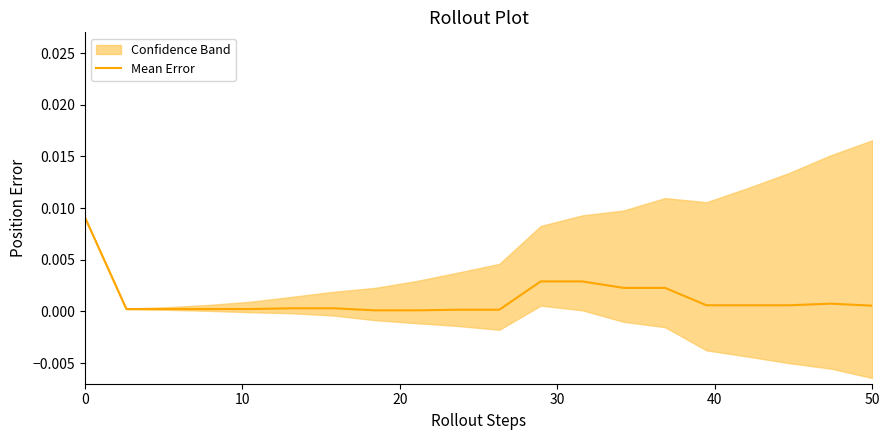

How many categories are shown in the chart?

20